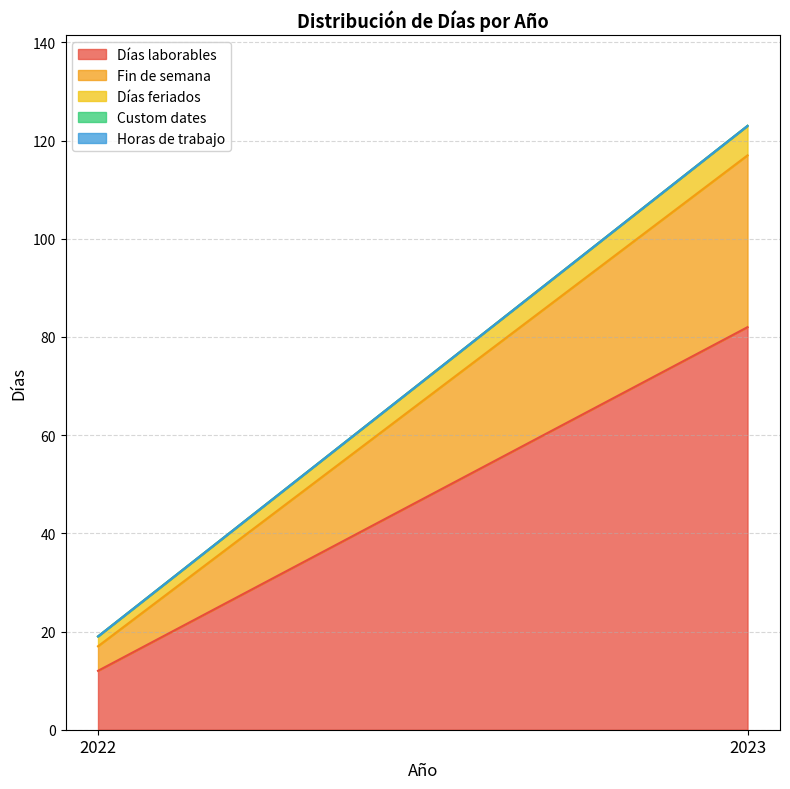

Which label corresponds to the largest value in the chart?

2023